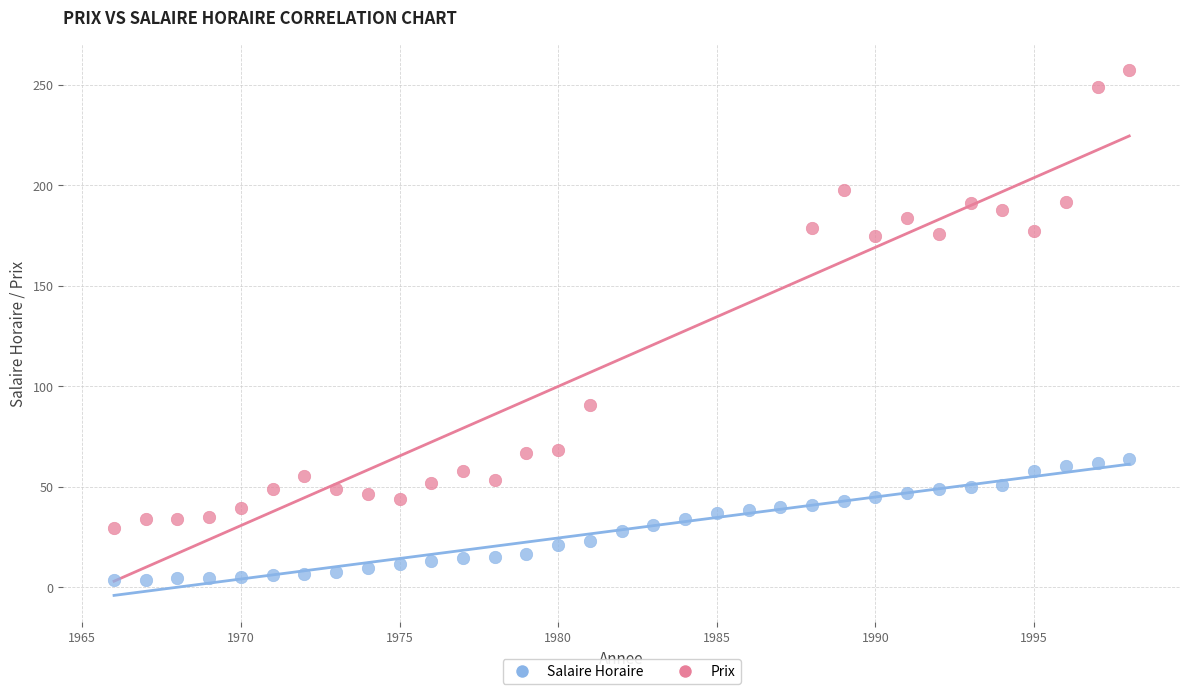

Which series reaches the minimum Y coordinate?

Salaire Horaire